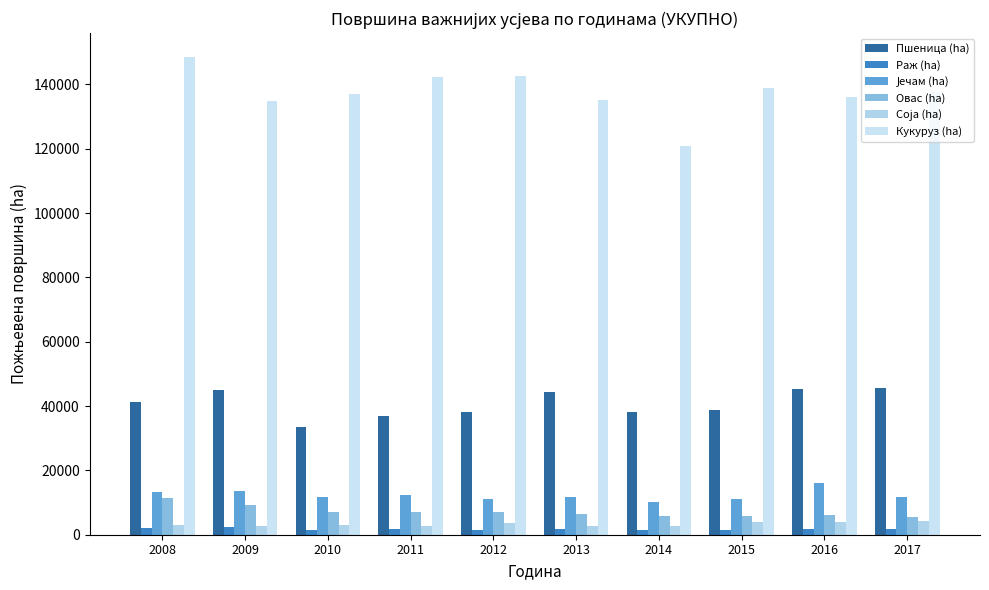

Is the value of Кукуруз (ha) at 2012 greater than the value of Пшеница (ha) at 2015?

Yes